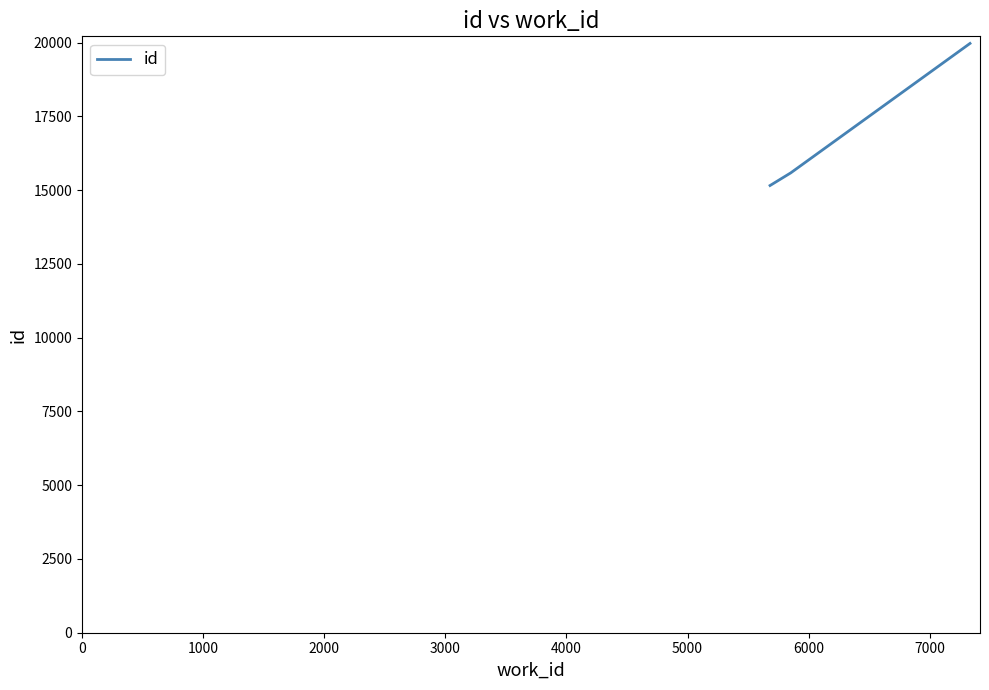

What is the smallest value displayed?

15155